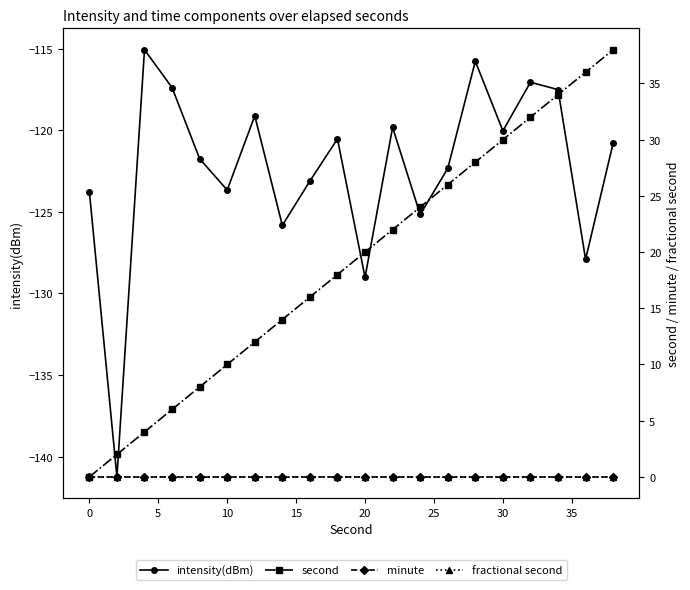

How many interior local peaks does the intensity(dBm) series have?

6